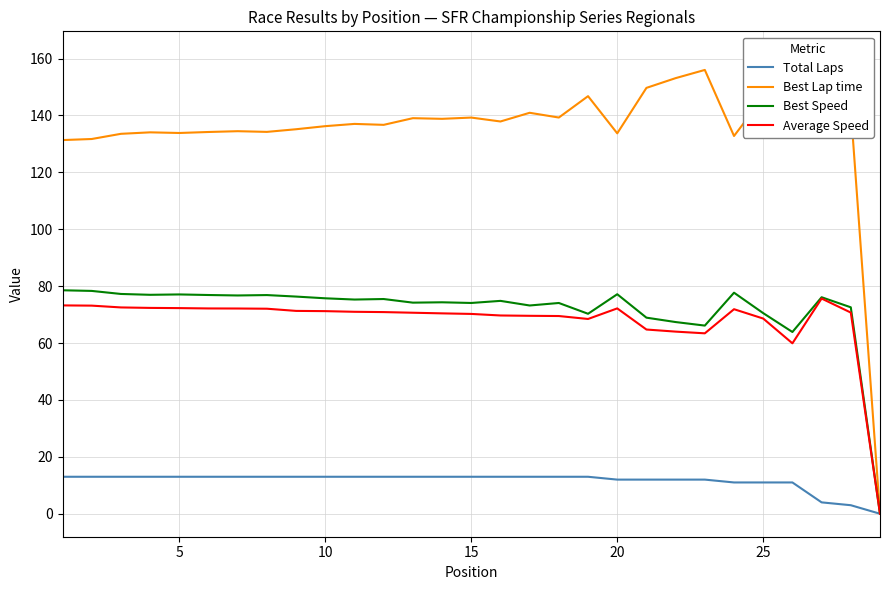

The value of Best Speed at 15 is 113.3. True or false?

False